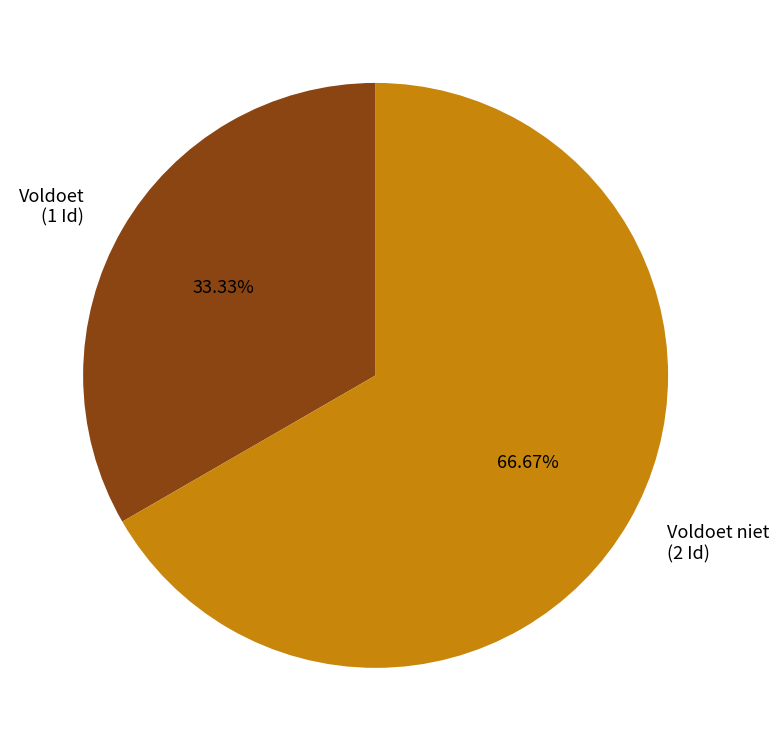

Is the sum of Voldoet (1 Id) and Voldoet niet (2 Id) greater than half?

Yes